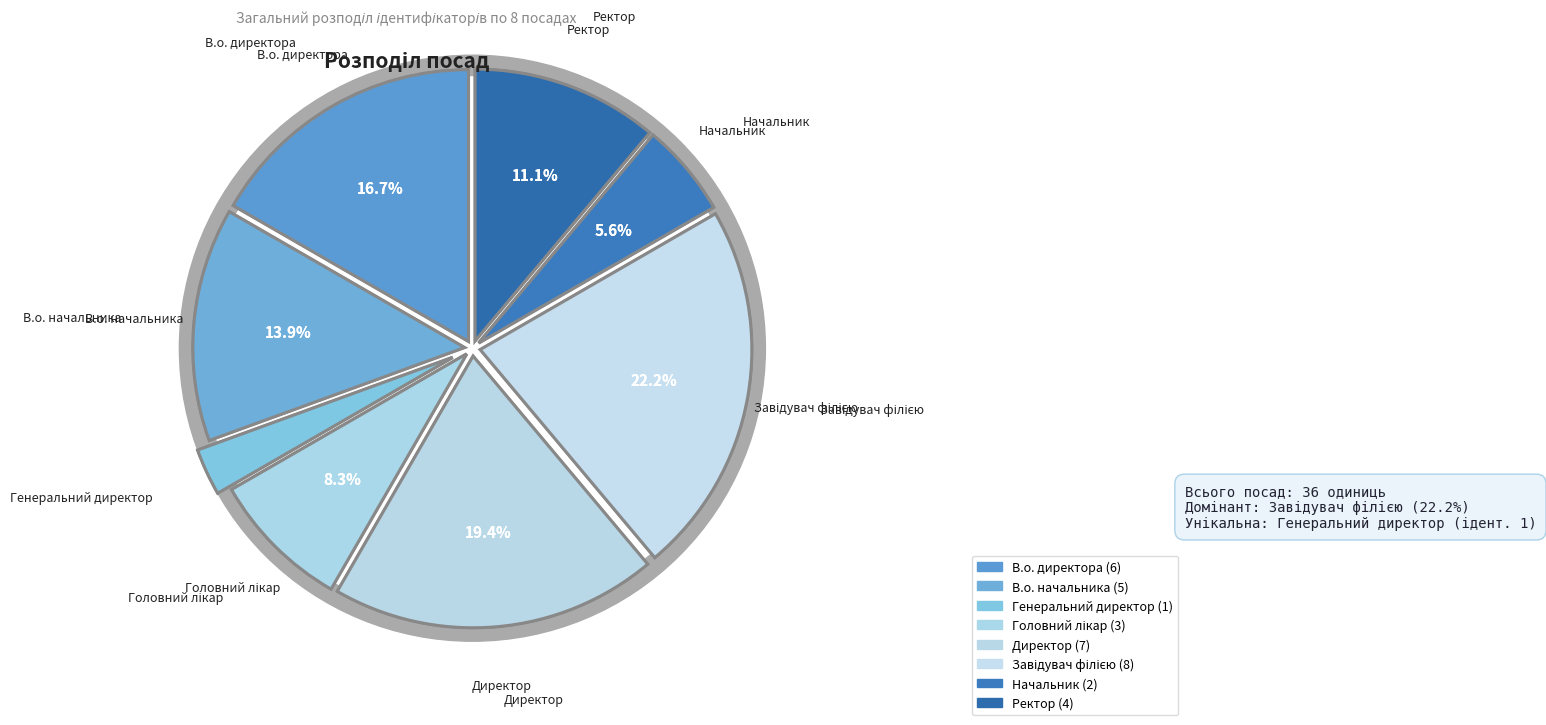

Rank the categories by value from highest to lowest.

Завідувач філією, Директор, В.о. директора, В.о. начальника, Ректор, Головний лікар, Начальник, Генеральний директор